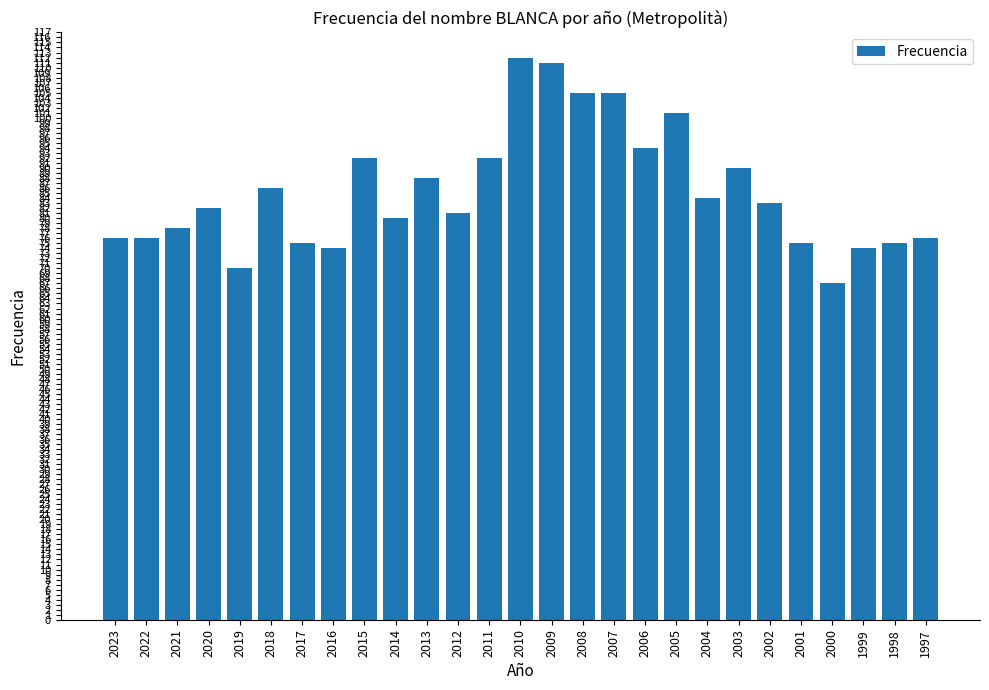

Are the bars grouped side by side (vs. stacked)?

No